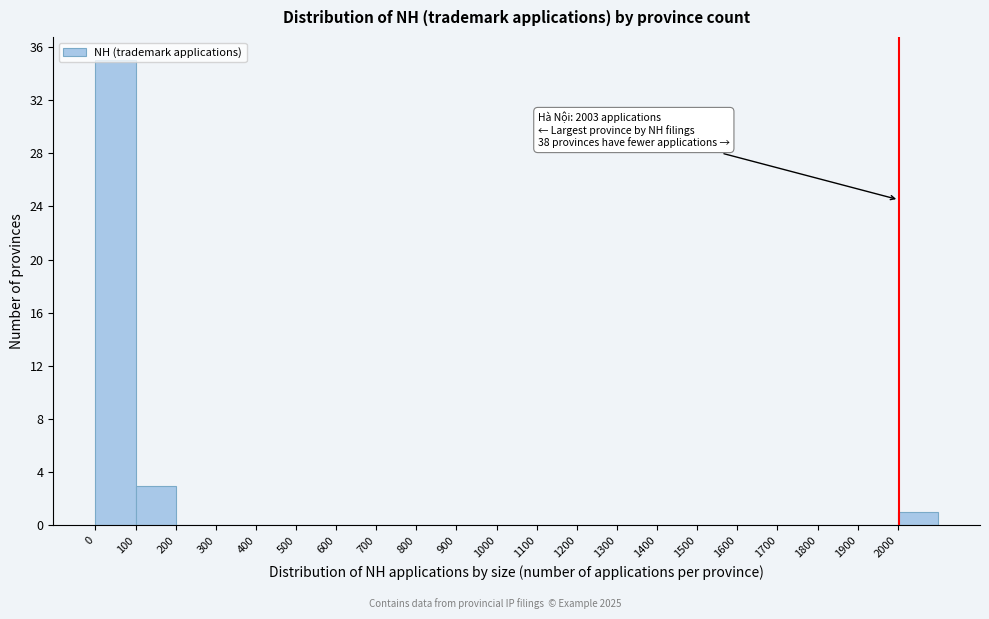

Over which range of the x-axis is the bar tallest?

0 to 100